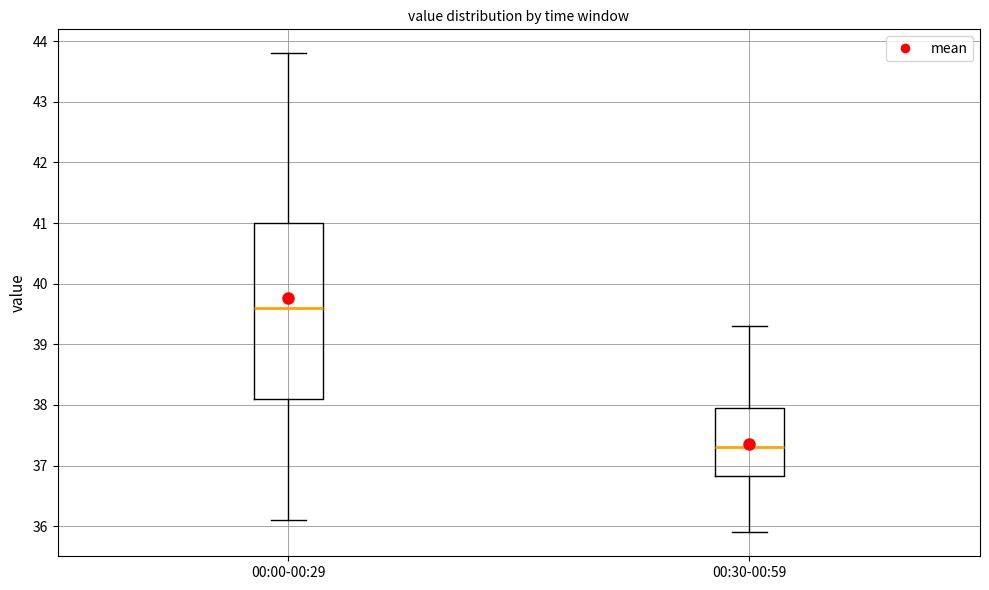

Reading left to right, transcribe this box plot: for each box, give where its median line is, the range the box spans, and where its two whiskers end, as read against the y-axis. The values are not printed on the chart, so give them approximately, as read against the axis.

00:00-00:29: median 39.6, box 38.1 to 41.0, whiskers 36.1 to 43.8
00:30-00:59: median 37.3, box 36.8 to 38.0, whiskers 35.9 to 39.3